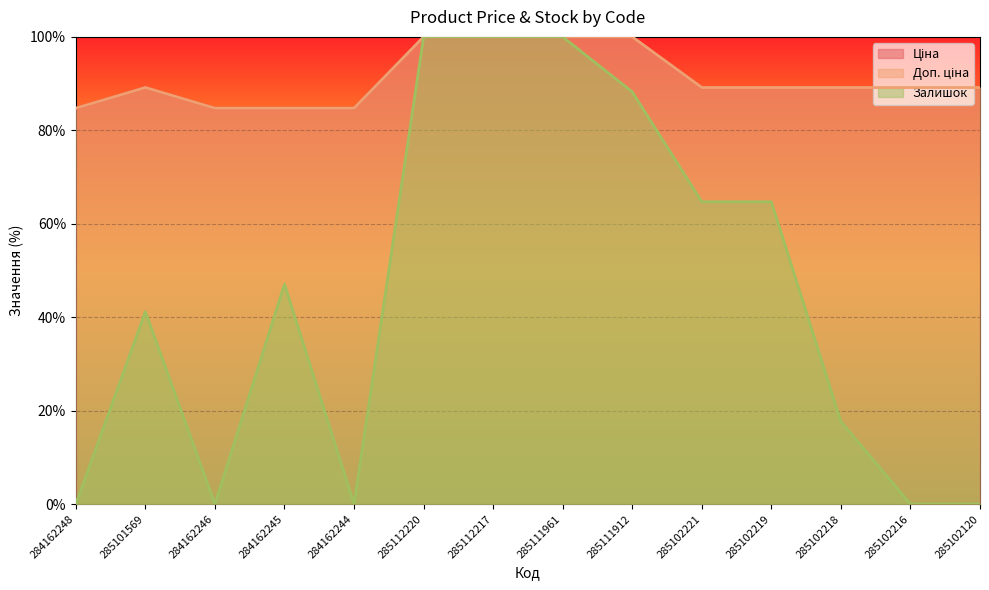

How many data points in Ціна are less than 89?

4